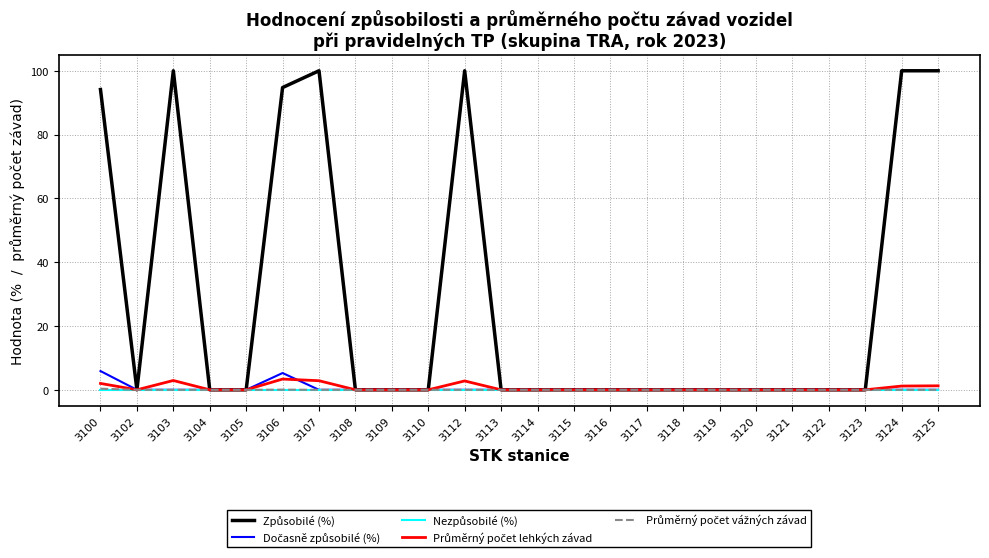

Is it true that Nezpůsobilé (%) equals 0.0 at 3120?

True